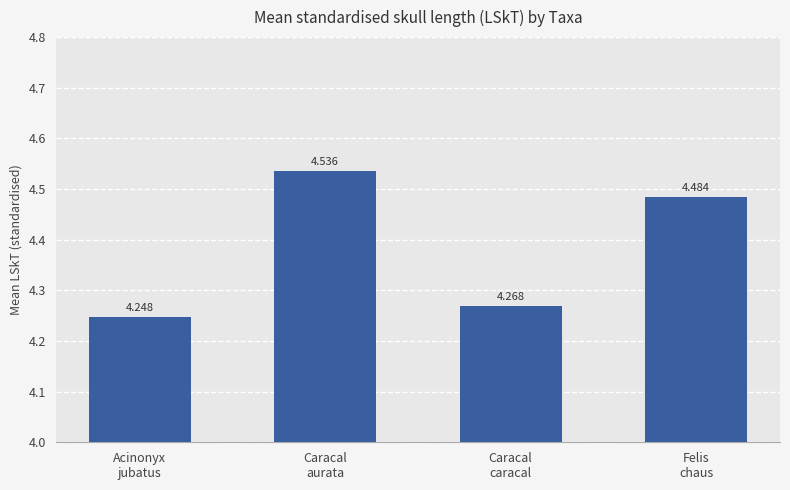

At which category does the chart reach its peak across all series?

Caracal
aurata